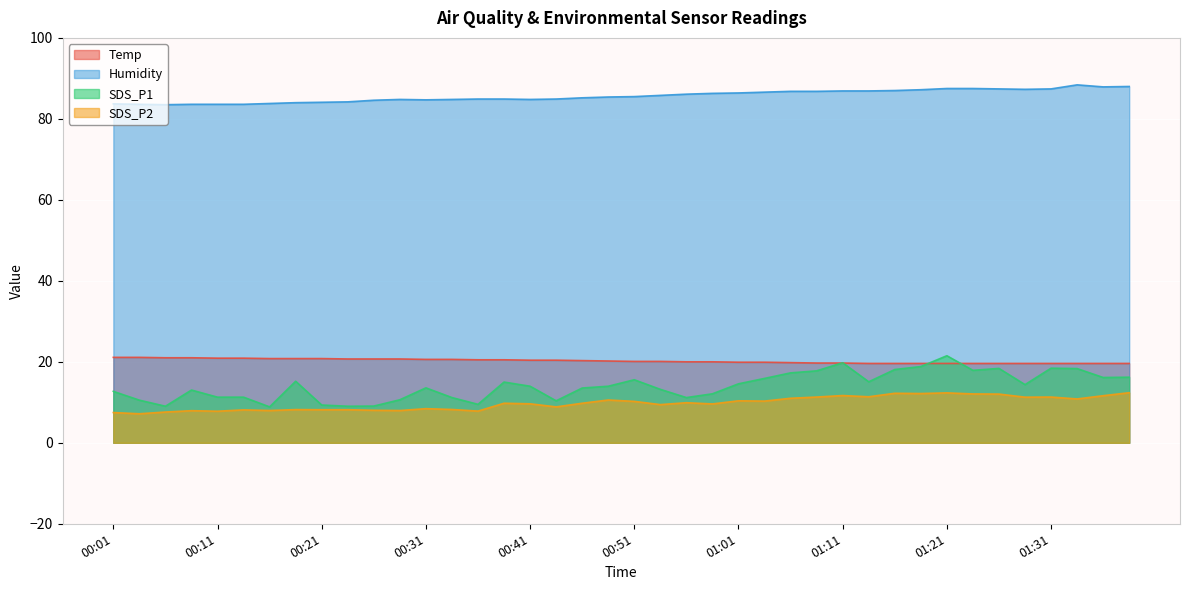

What are all the series names shown in the legend?

Temp, Humidity, SDS_P1, SDS_P2